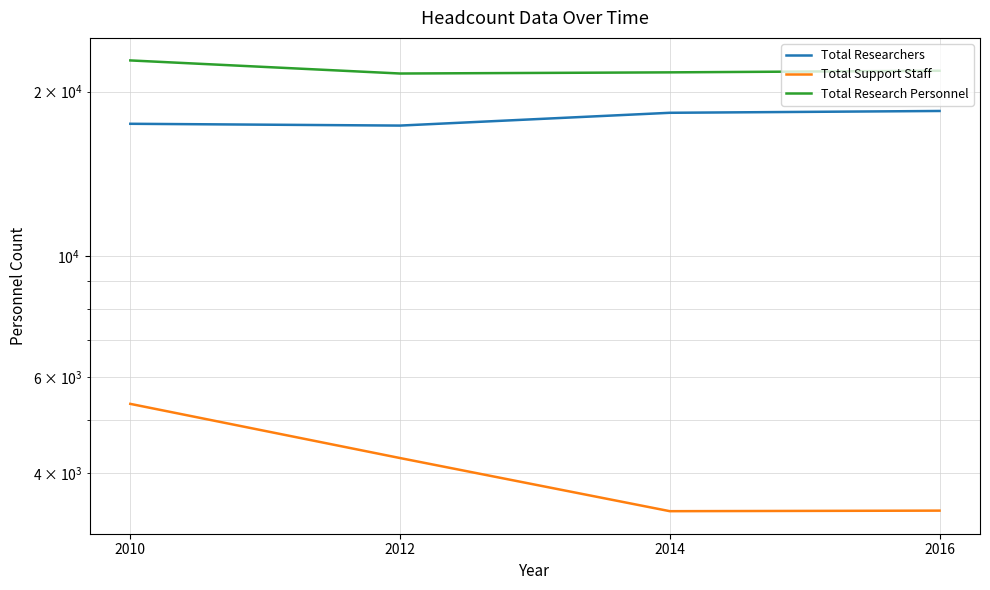

The Total Support Staff series shows 6512 at 2012. True or false?

False